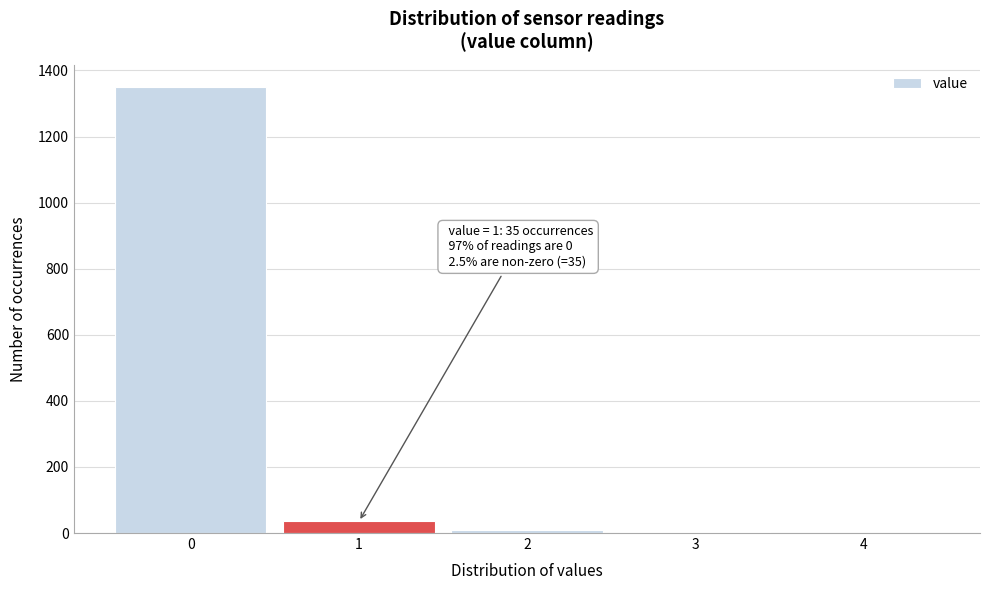

Over which range of the x-axis is the bar tallest?

-0.5 to 0.5